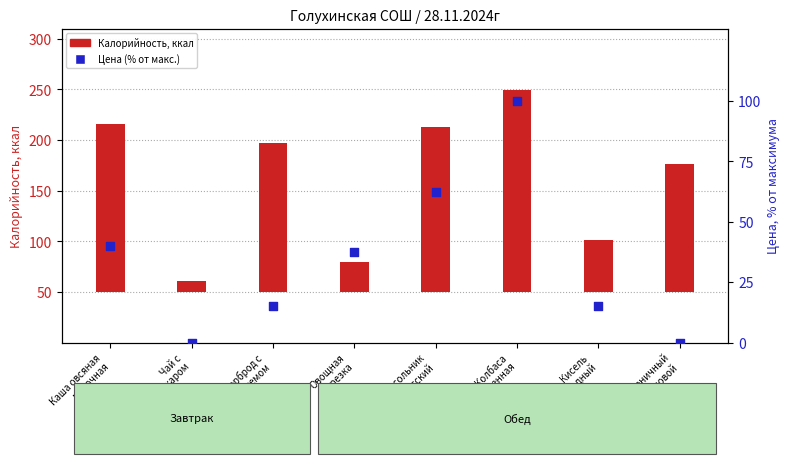

Between Колбаса
запеченная and Хлеб пшеничный
формовой, which is larger?

Колбаса
запеченная